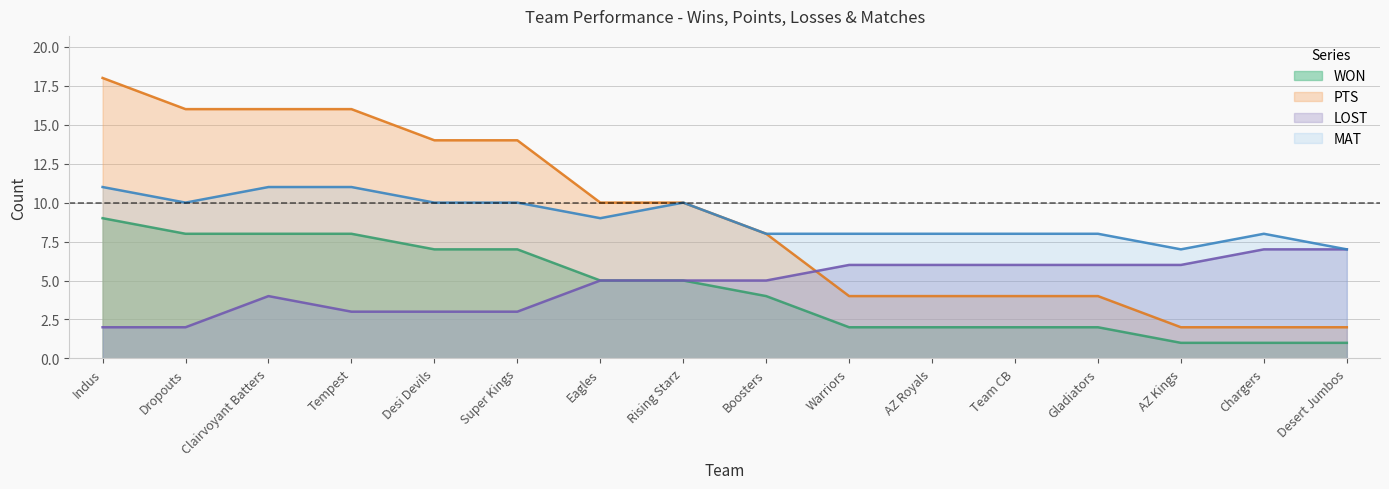

Reading left to right, what are all the values shown in this chart?

WON: Indus=9	Dropouts=8	Clairvoyant Batters=8	Tempest=8	Desi Devils=7	Super Kings=7	Eagles=5	Rising Starz=5	Boosters=4	Warriors=2	AZ Royals=2	Team CB=2	Gladiators=2	AZ Kings=1	Chargers=1	Desert Jumbos=1
PTS: Indus=18	Dropouts=16	Clairvoyant Batters=16	Tempest=16	Desi Devils=14	Super Kings=14	Eagles=10	Rising Starz=10	Boosters=8	Warriors=4	AZ Royals=4	Team CB=4	Gladiators=4	AZ Kings=2	Chargers=2	Desert Jumbos=2
LOST: Indus=2	Dropouts=2	Clairvoyant Batters=4	Tempest=3	Desi Devils=3	Super Kings=3	Eagles=5	Rising Starz=5	Boosters=5	Warriors=6	AZ Royals=6	Team CB=6	Gladiators=6	AZ Kings=6	Chargers=7	Desert Jumbos=7
MAT: Indus=11	Dropouts=10	Clairvoyant Batters=11	Tempest=11	Desi Devils=10	Super Kings=10	Eagles=9	Rising Starz=10	Boosters=8	Warriors=8	AZ Royals=8	Team CB=8	Gladiators=8	AZ Kings=7	Chargers=8	Desert Jumbos=7